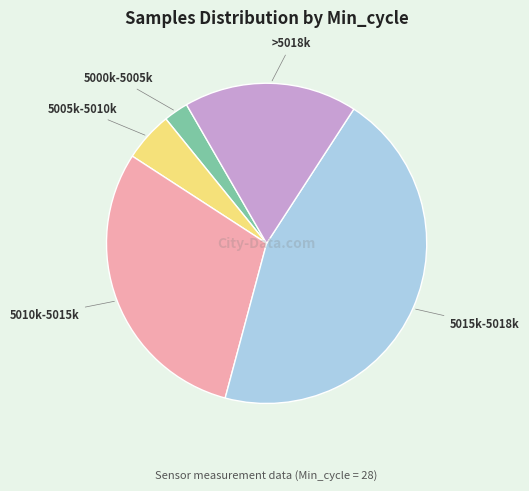

The >5018k slice represents 26% of the pie. True or false?

False